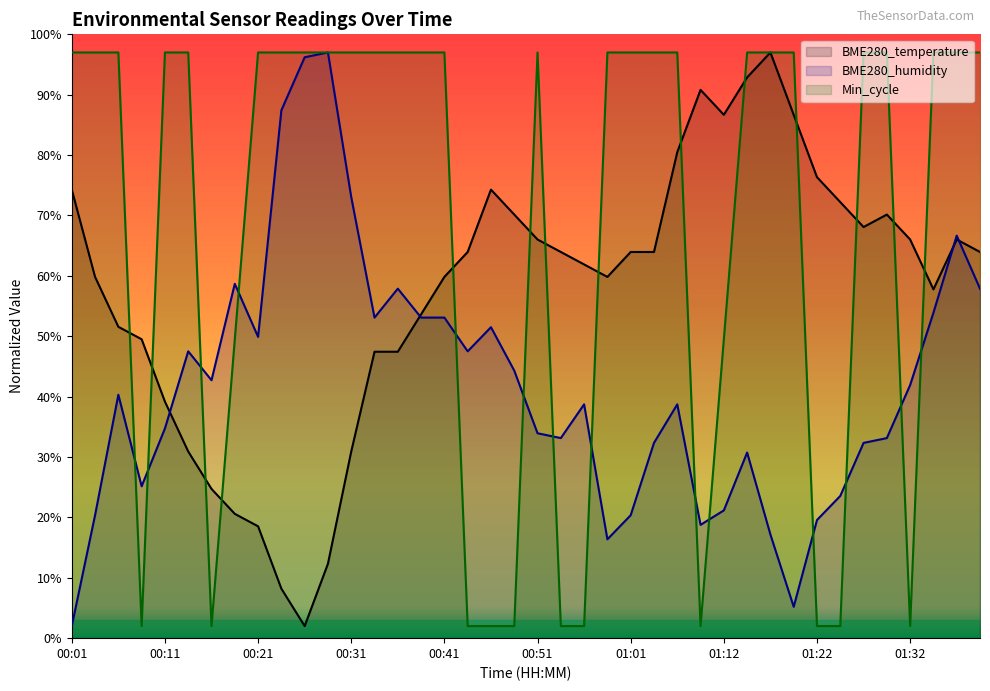

Reading left to right, what are all the values shown in this chart?

BME280_temperature: 00:01=74.3	00:04=59.8	00:06=51.6	00:09=49.5	00:11=39.2	00:14=30.9	00:16=24.7	00:19=20.6	00:21=18.5	00:24=8.2	00:26=2.0	00:29=12.3	00:31=30.9	00:34=47.4	00:36=47.4	00:39=53.6	00:41=59.8	00:44=64.0	00:46=74.3	00:49=70.2	00:51=66.0	00:54=64.0	00:56=61.9	00:59=59.8	01:01=64.0	01:04=64.0	01:06=80.5	01:09=90.8	01:12=86.7	01:14=92.9	01:17=97.0	01:19=86.7	01:22=76.3	01:24=72.2	01:27=68.1	01:29=70.2	01:32=66.0	01:34=57.8	01:37=66.0	01:39=64.0
BME280_humidity: 00:01=2.0	00:04=20.4	00:06=40.3	00:09=25.2	00:11=34.7	00:14=47.5	00:16=42.7	00:19=58.7	00:21=49.9	00:24=87.4	00:26=96.2	00:29=97.0	00:31=73.1	00:34=53.1	00:36=57.9	00:39=53.1	00:41=53.1	00:44=47.5	00:46=51.5	00:49=44.3	00:51=33.9	00:54=33.1	00:56=38.7	00:59=16.4	01:01=20.4	01:04=32.3	01:06=38.7	01:09=18.8	01:12=21.2	01:14=30.7	01:17=17.2	01:19=5.2	01:22=19.6	01:24=23.6	01:27=32.3	01:29=33.1	01:32=41.9	01:34=53.9	01:37=66.7	01:39=57.9
Min_cycle: 00:01=97.0	00:04=97.0	00:06=97.0	00:09=2.0	00:11=97.0	00:14=97.0	00:16=2.0	00:19=49.5	00:21=97.0	00:24=97.0	00:26=97.0	00:29=97.0	00:31=97.0	00:34=97.0	00:36=97.0	00:39=97.0	00:41=97.0	00:44=2.0	00:46=2.0	00:49=2.0	00:51=97.0	00:54=2.0	00:56=2.0	00:59=97.0	01:01=97.0	01:04=97.0	01:06=97.0	01:09=2.0	01:12=49.5	01:14=97.0	01:17=97.0	01:19=97.0	01:22=2.0	01:24=2.0	01:27=97.0	01:29=97.0	01:32=2.0	01:34=97.0	01:37=97.0	01:39=97.0